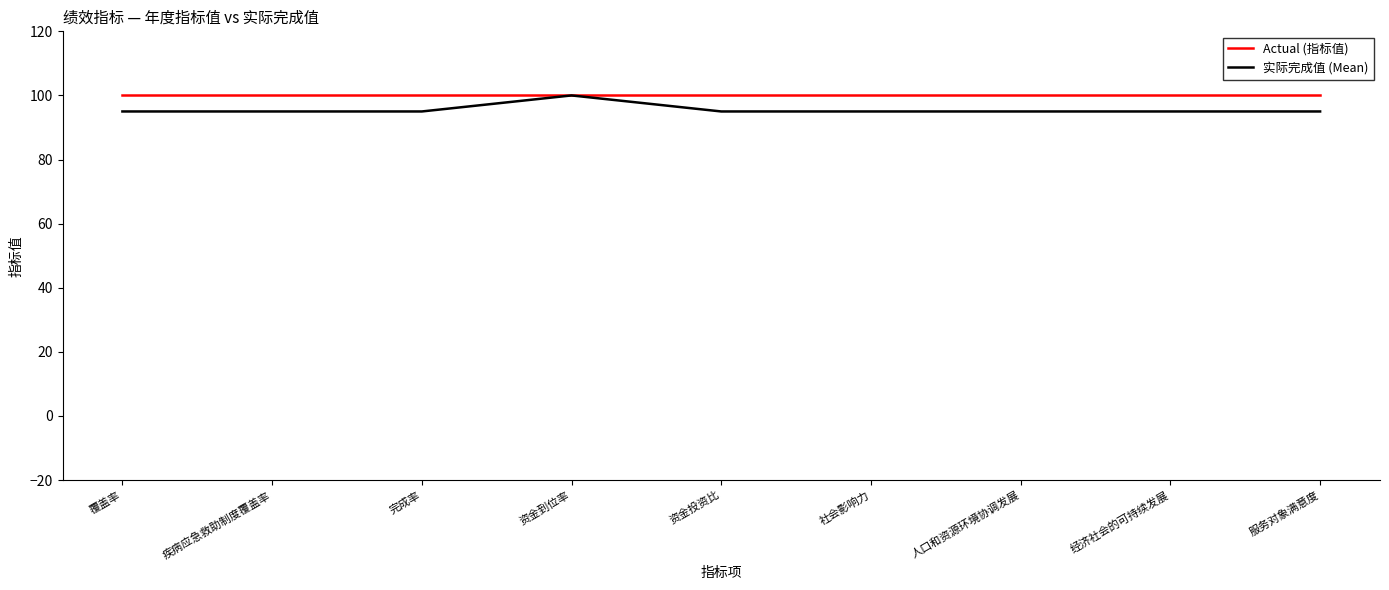

What is the highest value of the Actual (指标值) series?

100